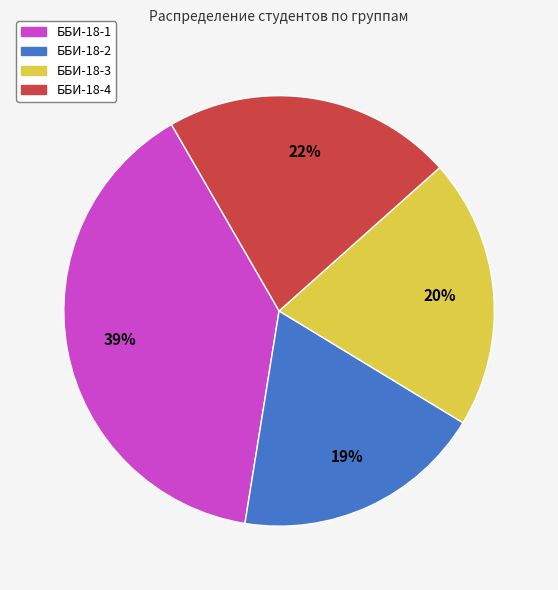

How many segments does this pie chart have?

4